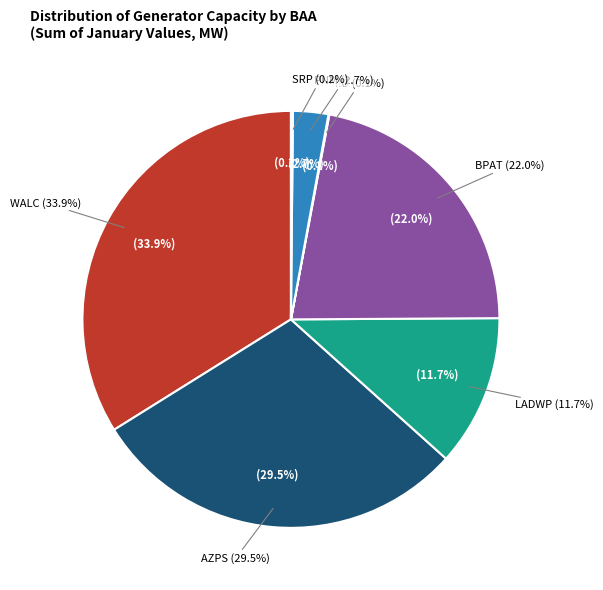

To the nearest percent, what is the average slice percentage?

14%